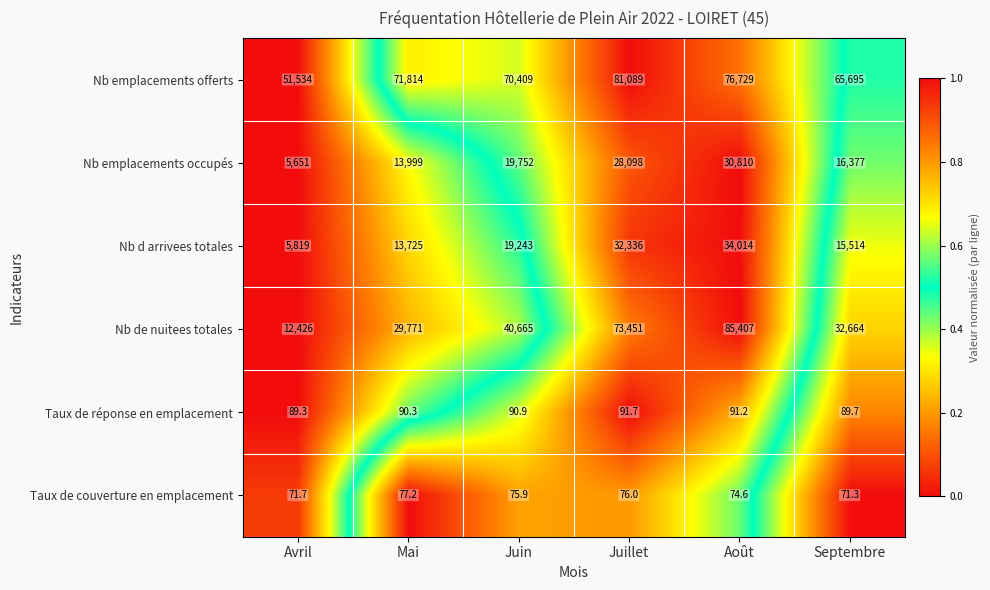

How many values in the Nb emplacements offerts series are below 71814?

3